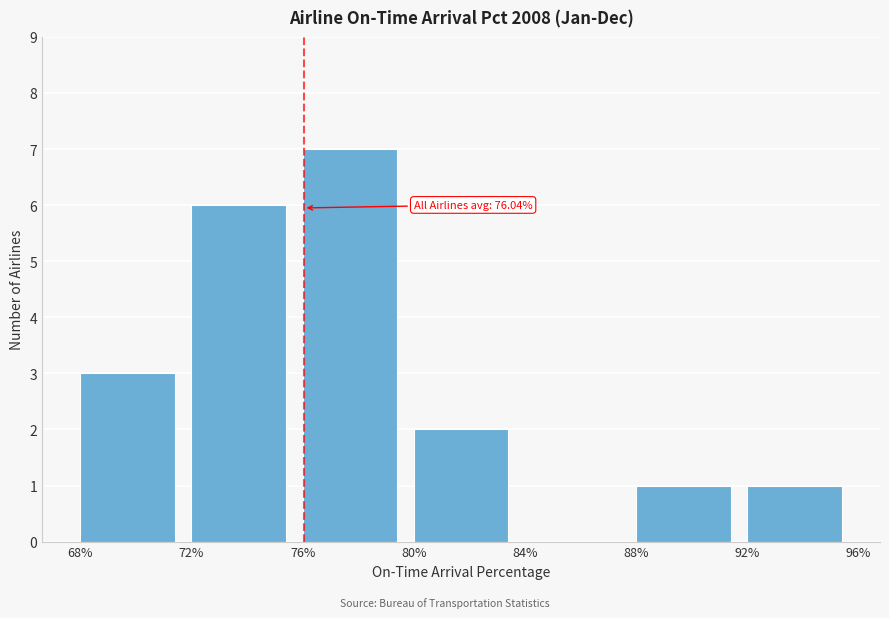

Which range on the x-axis has the tallest bar?

76% to 80%